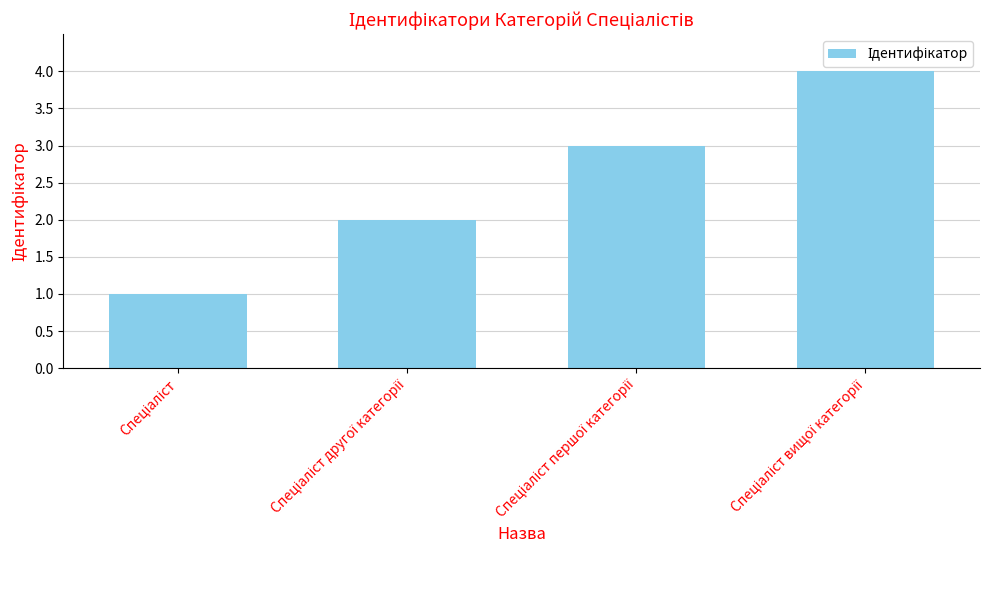

What is the greatest value displayed?

4